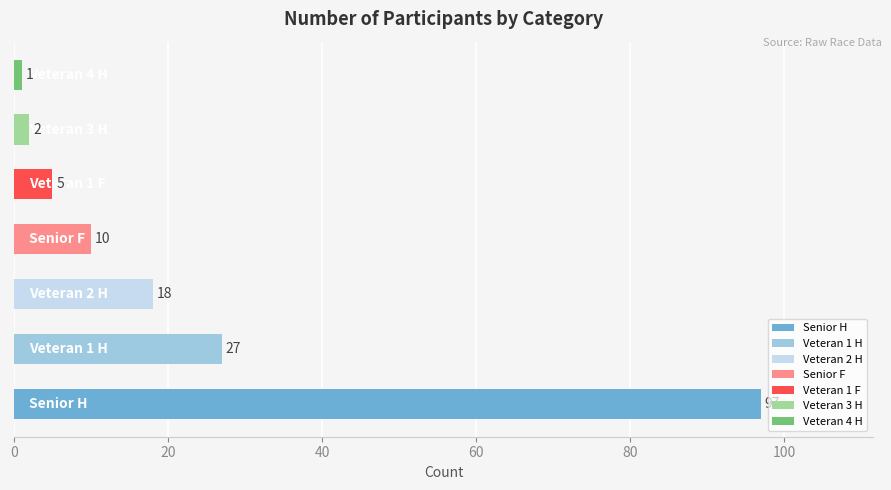

List the labels in order of value, largest first.

Senior H, Veteran 1 H, Veteran 2 H, Senior F, Veteran 1 F, Veteran 3 H, Veteran 4 H